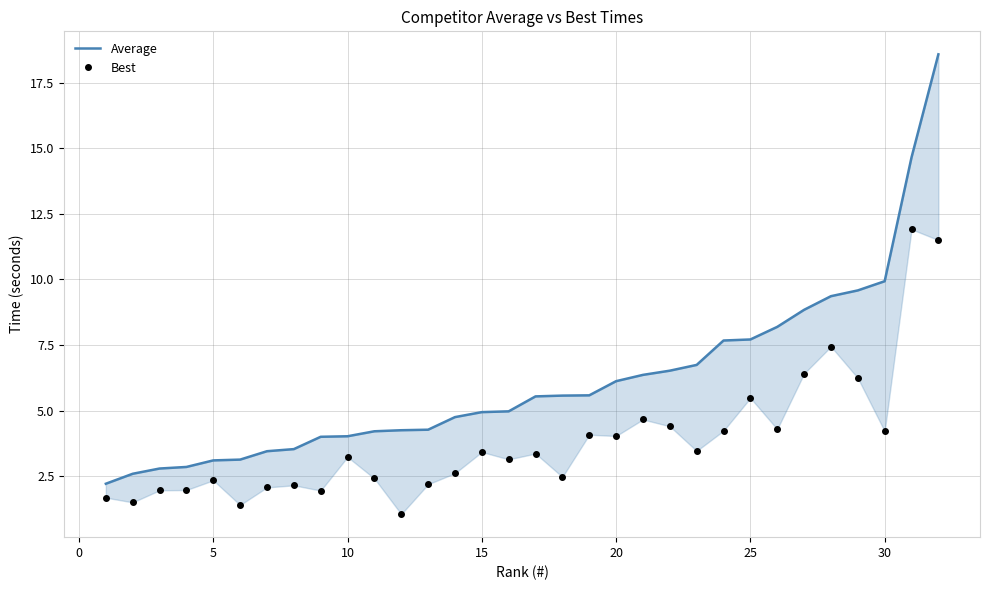

How many data points in Best are above 3?

18